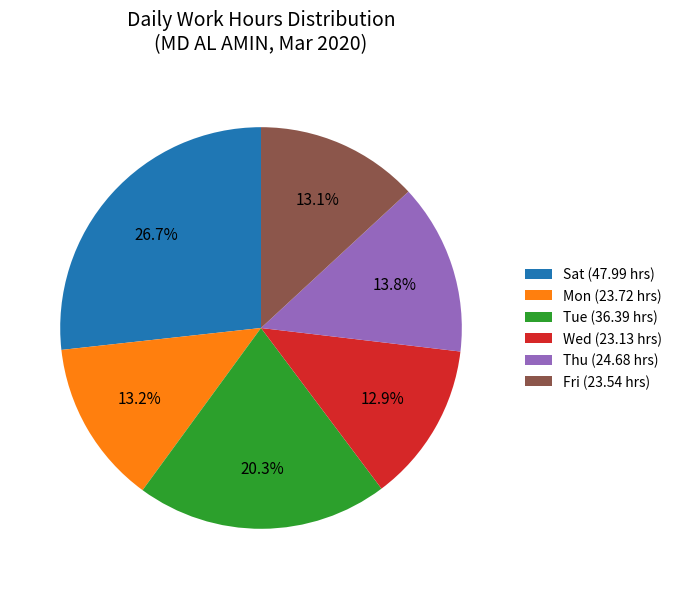

To the nearest percent, what is the difference between the largest and smallest slice percentages?

14%